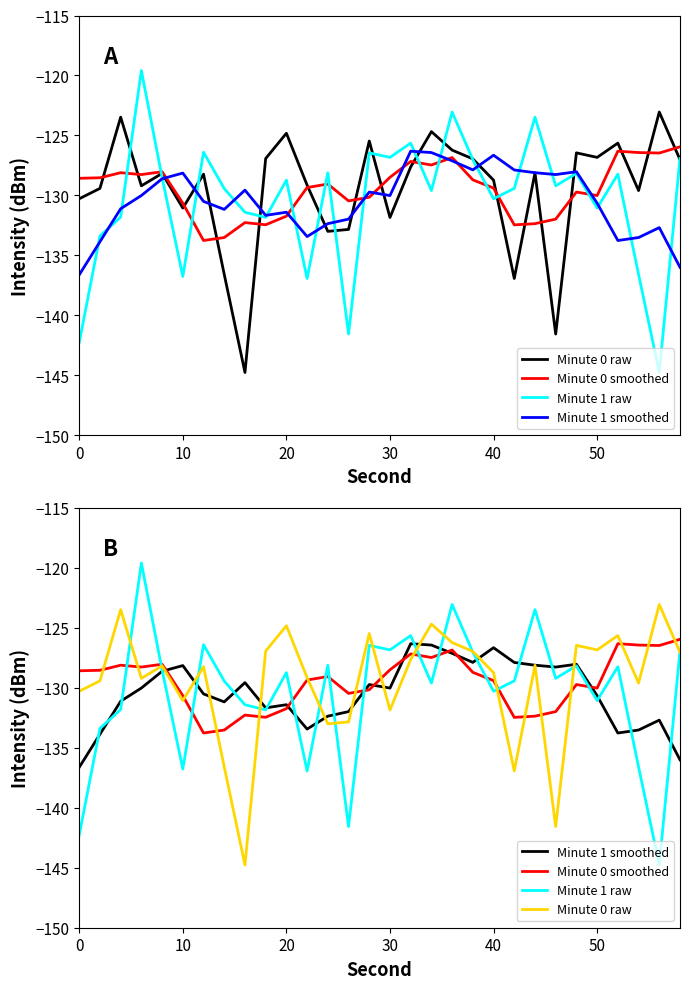

What is the minimum value for Minute 1 smoothed?

-136.6